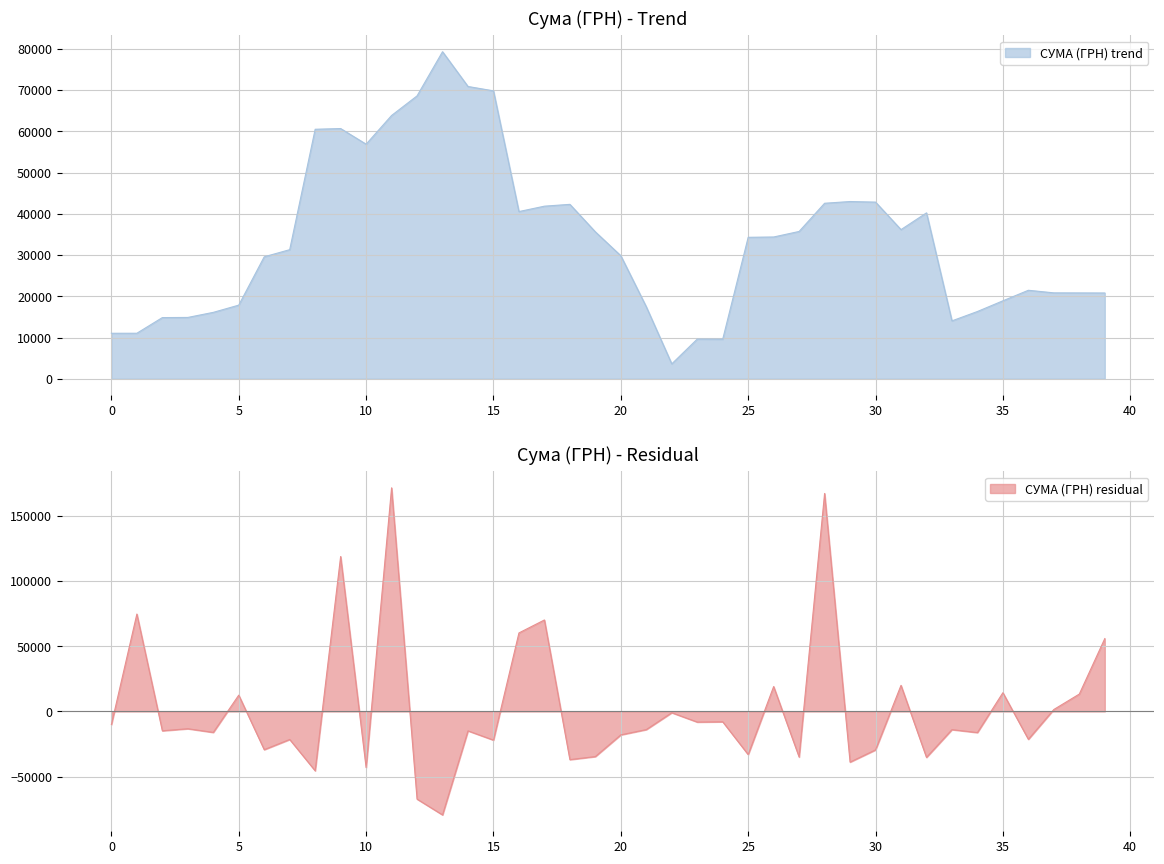

The value of СУМА (ГРН) trend at 15 is 16916.7. True or false?

False